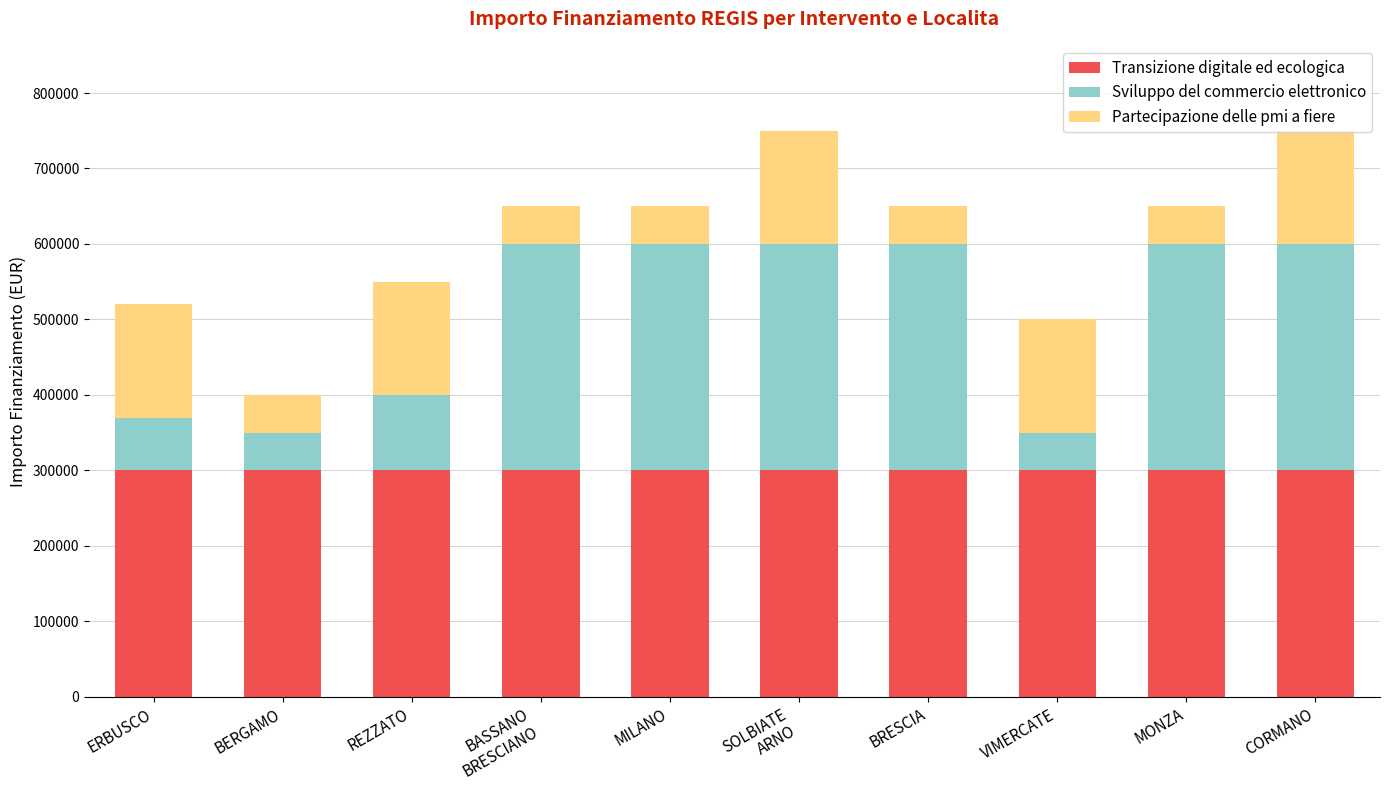

What is the value of the Transizione digitale ed ecologica bar at the 4th from the left?

300000